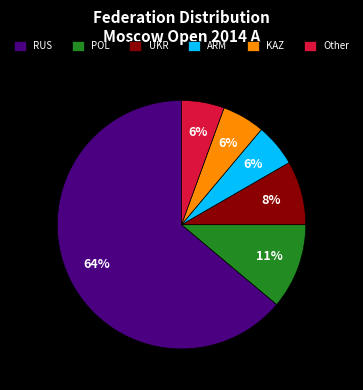

Approximately how many times larger is the value at Other compared to POL?

0.5